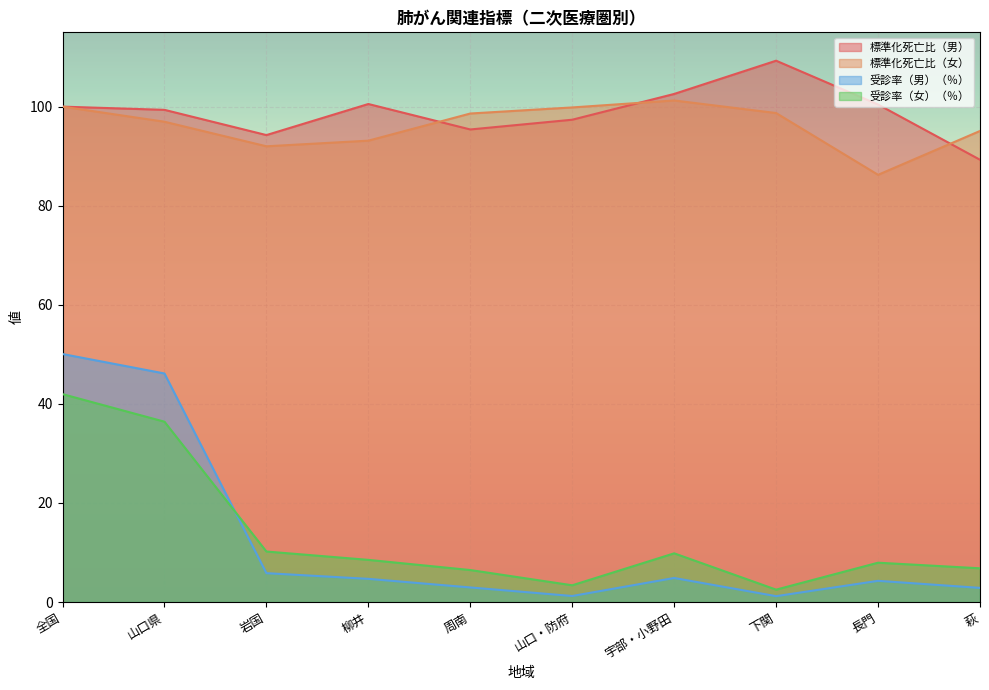

What are all the series names shown in the legend?

標準化死亡比（男）, 標準化死亡比（女）, 受診率（男）（％）, 受診率（女）（％）